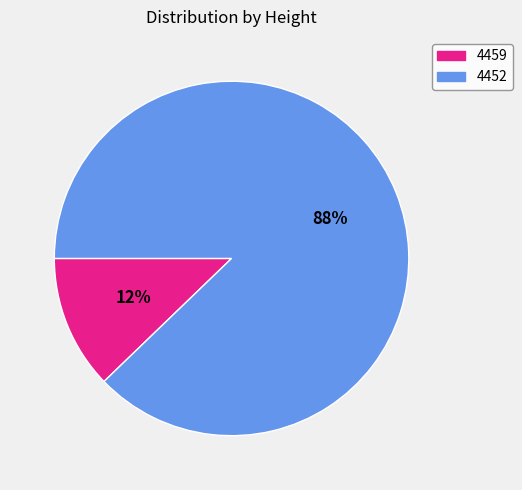

Approximately how many times larger is the value at 4459 compared to 4452?

0.1